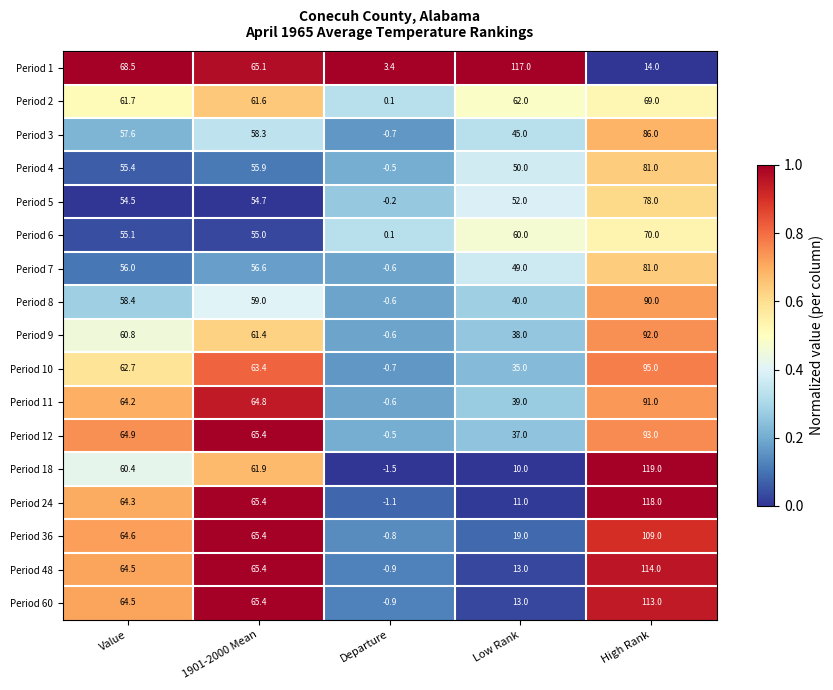

Rank the categories by Period 6 value from highest to lowest.

High Rank, Low Rank, Value, 1901-2000 Mean, Departure